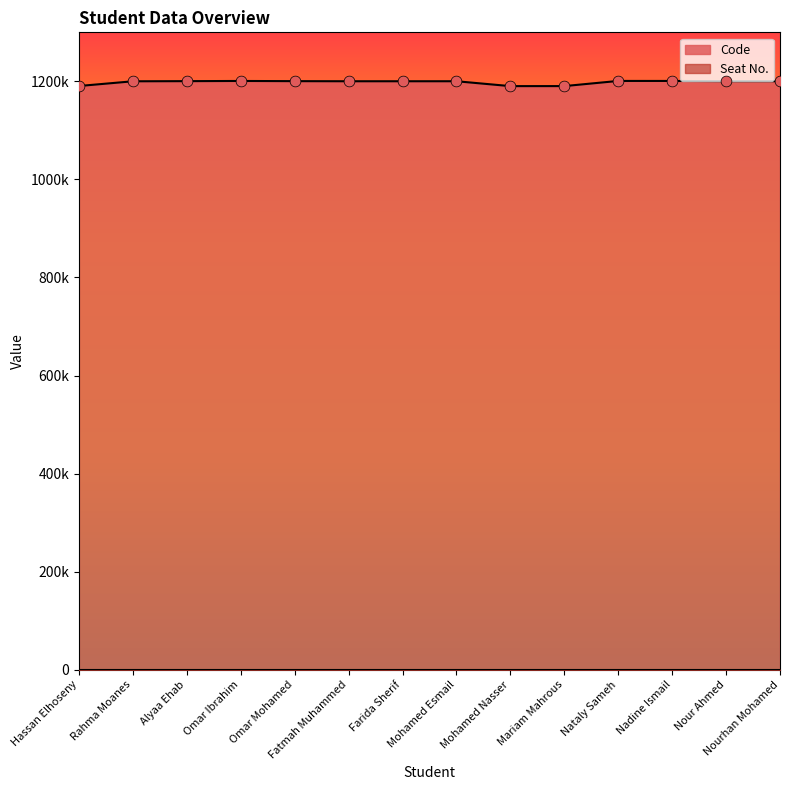

What is the ratio of the value at Omar Ibrahim to the value at Nour Ahmed?

1.0